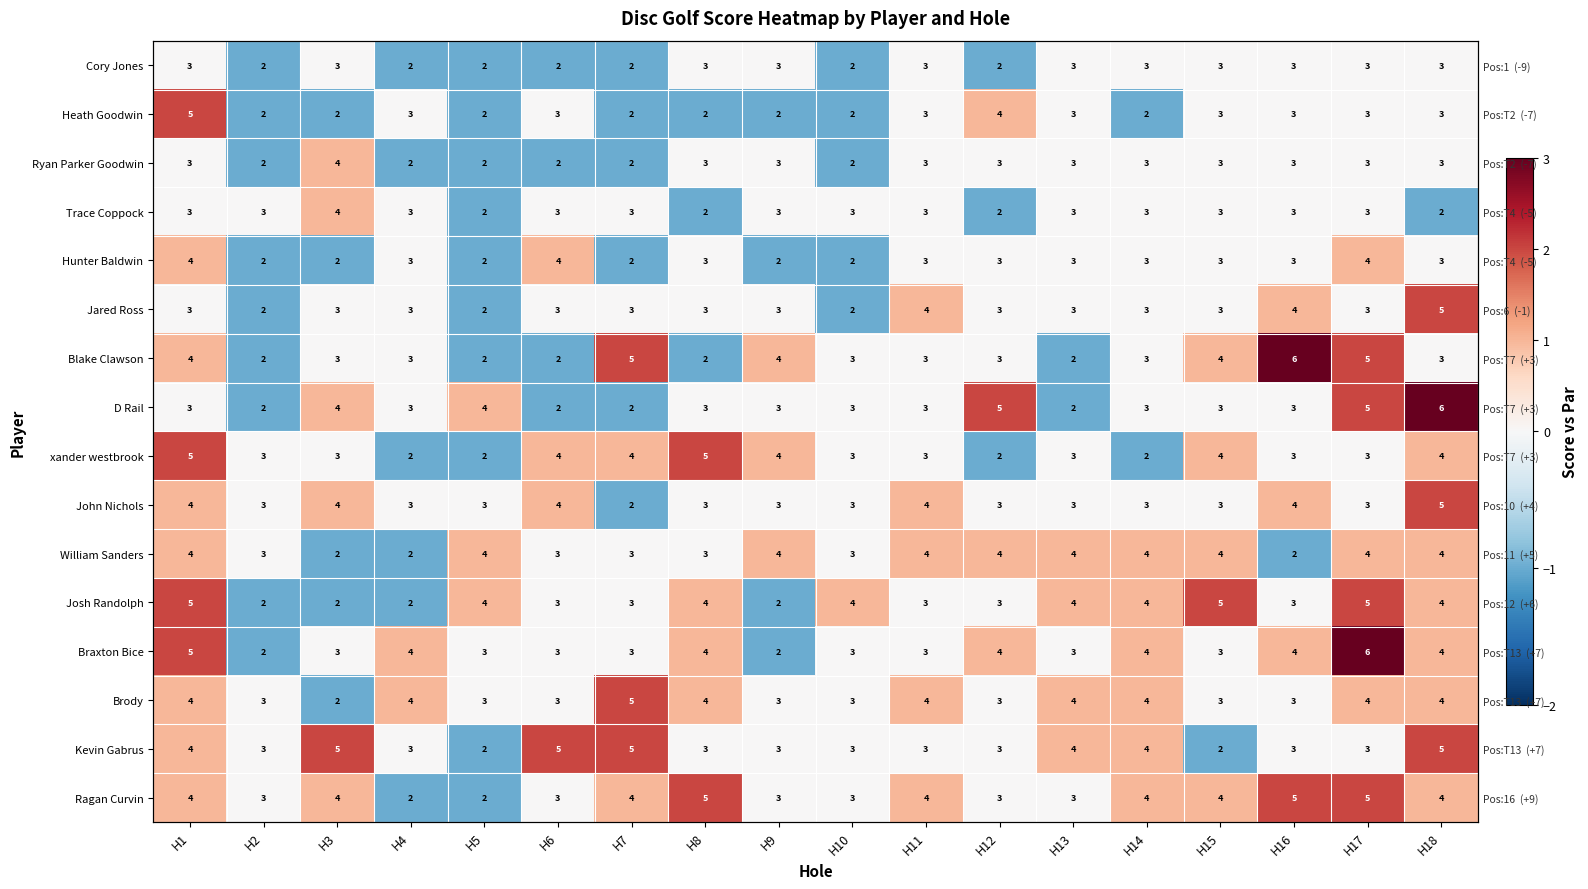

What is the spread (max minus min) of values at H17?

3